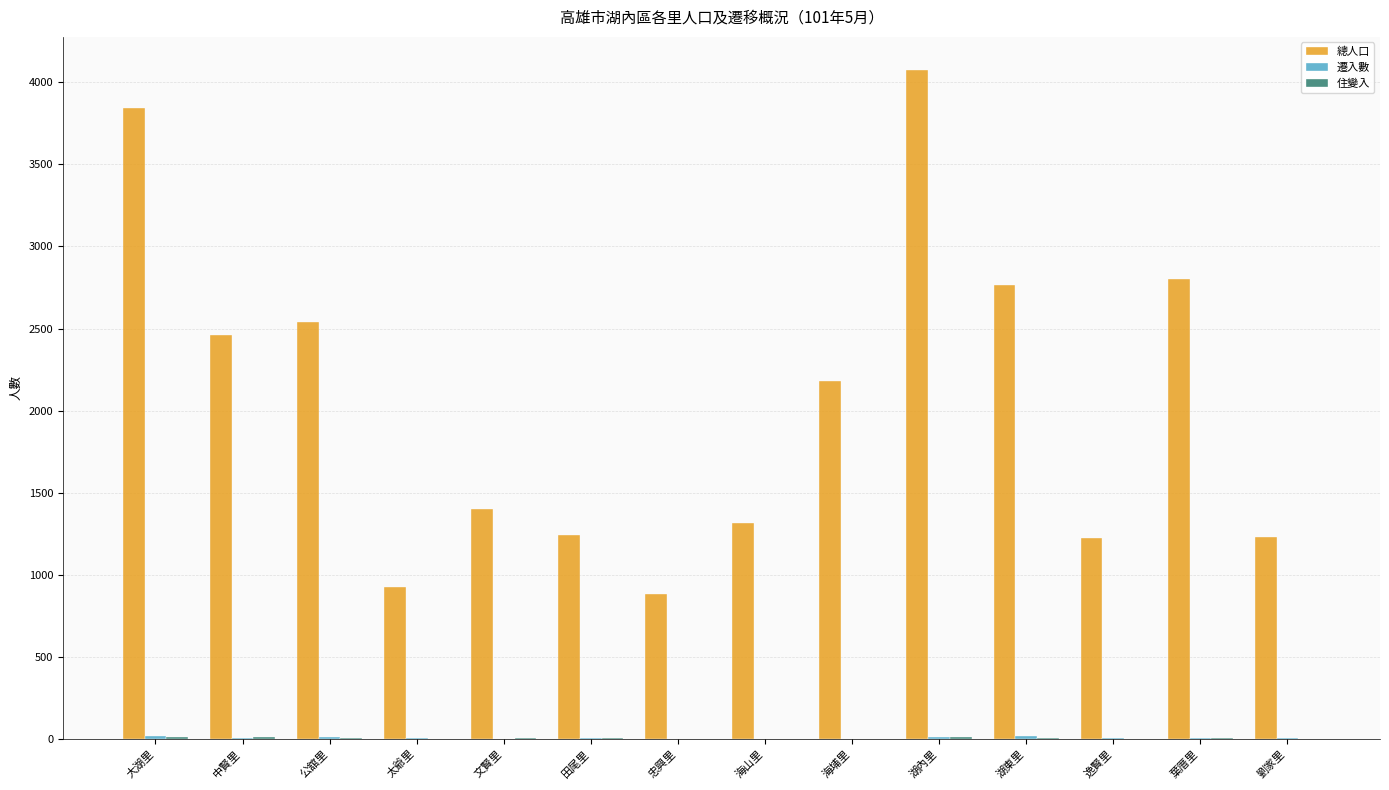

What is the maximum value shown in the chart?

4073